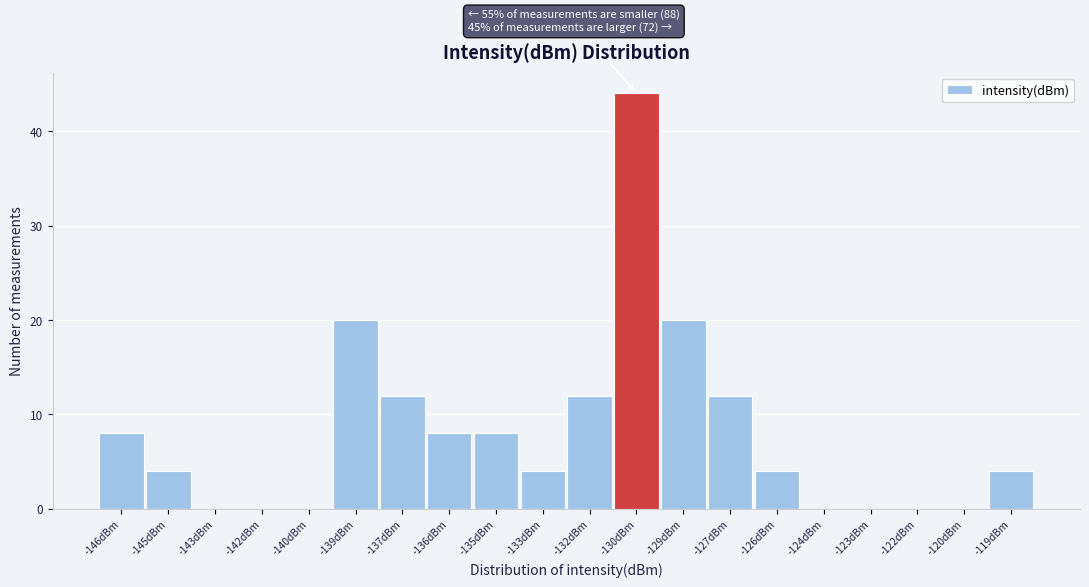

What is the sum of the values at -127dBm and -142dBm?

12